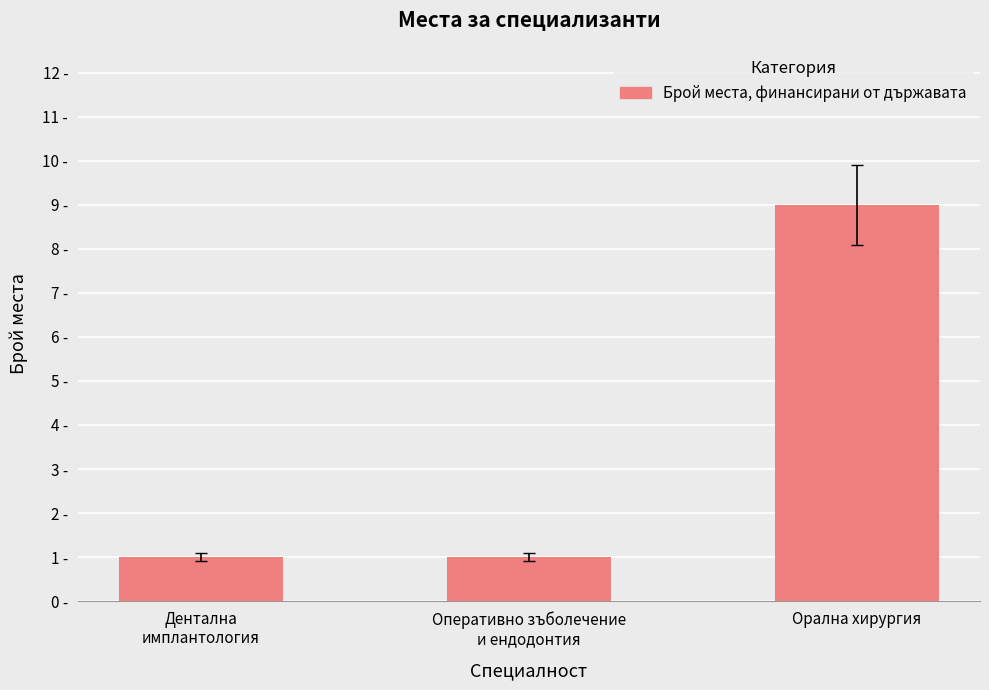

Approximately how many times larger is the value at Орална хирургия compared to Оперативно зъболечение
и ендодонтия?

9.0